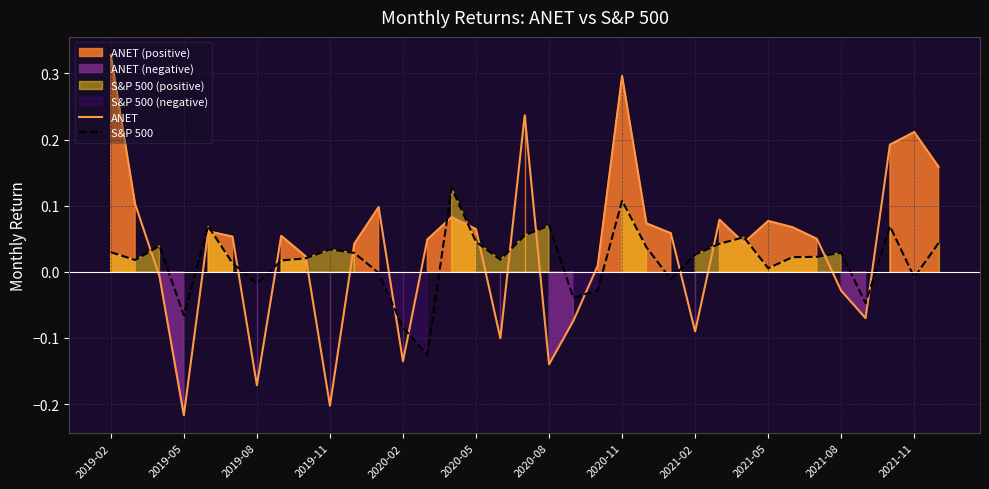

Where is the first local minimum for ANET?

2019-05